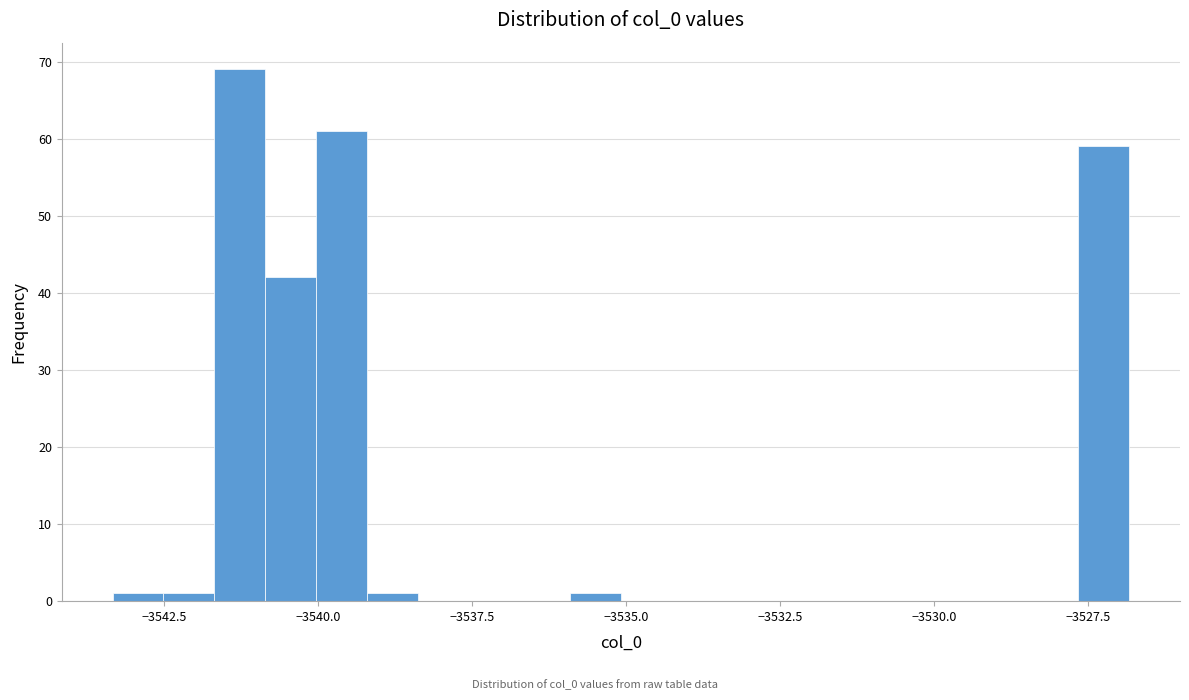

Around what value on the x-axis is the tallest bar? Give the approximate position of its centre, as read against the axis.

-3541.5